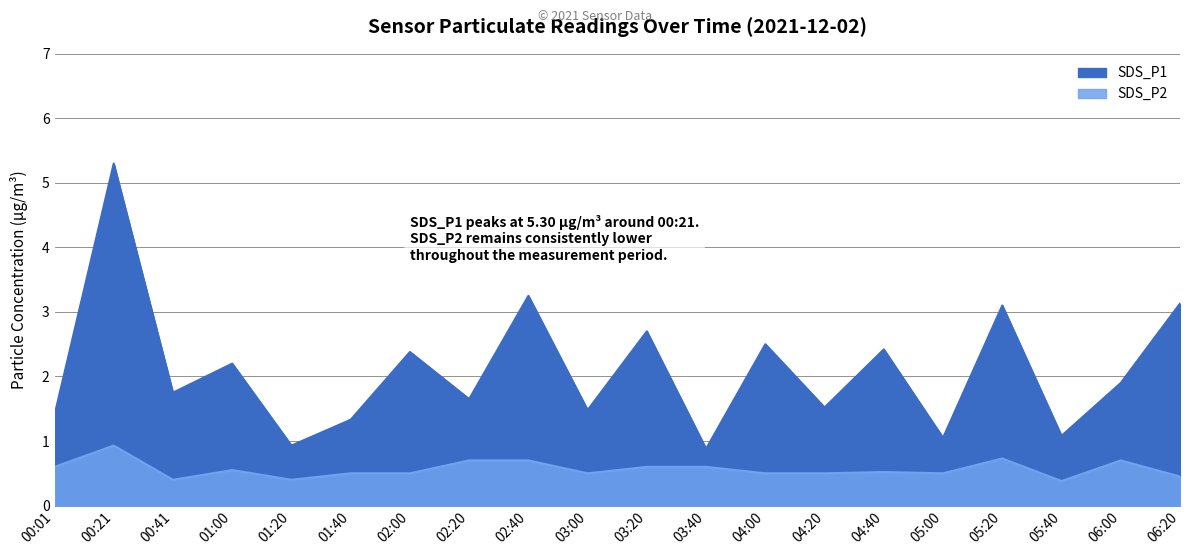

How many data points does each series have?

20